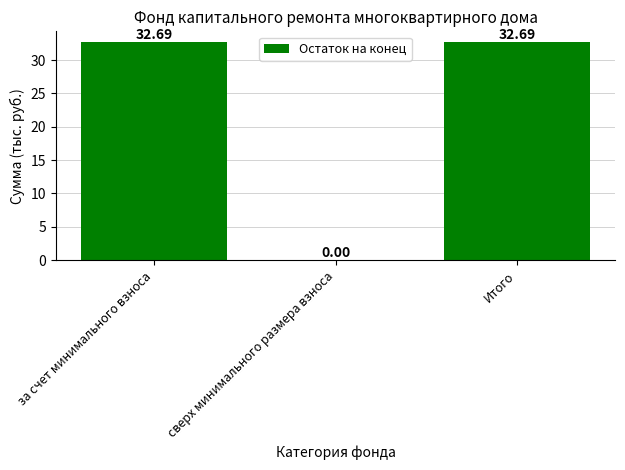

Reading left to right, transcribe all the data shown in this chart.

за счет минимального взноса=32.7	сверх минимального размера взноса=0.0	Итого=32.7